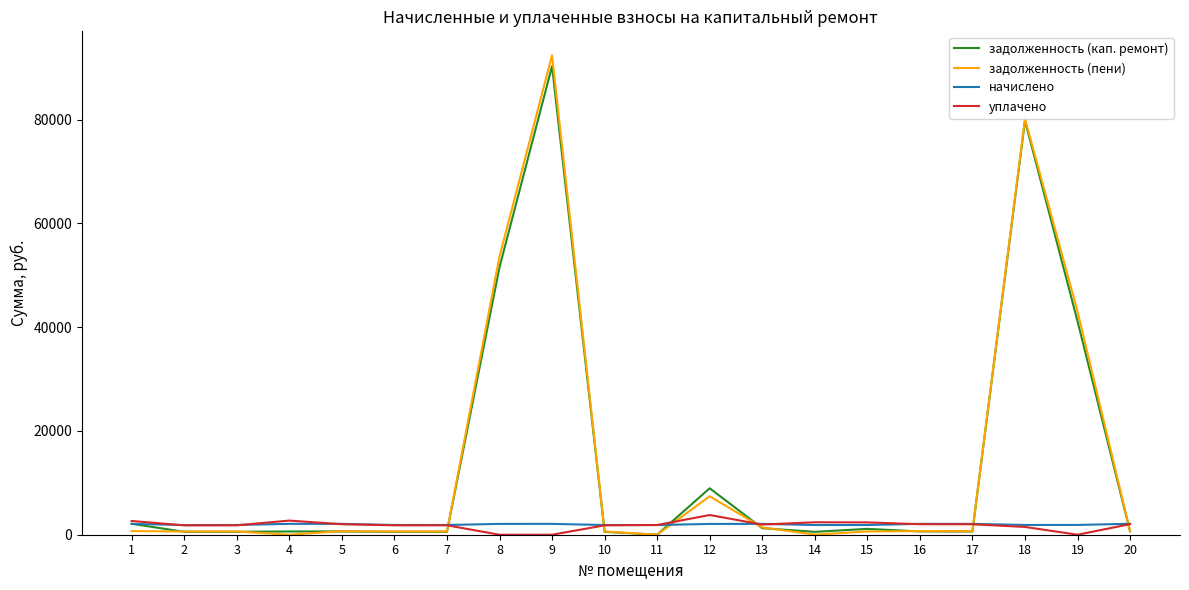

The задолженность (кап. ремонт) series shows 8946.8 at 12. True or false?

True